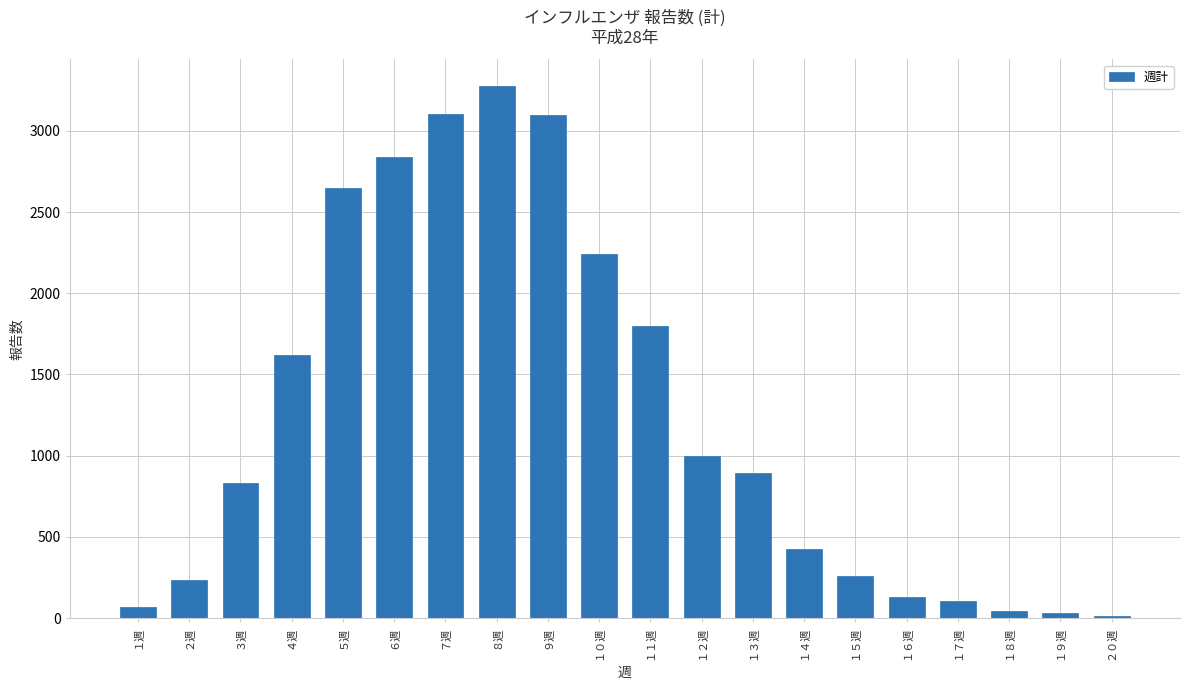

What is the sum of all values?

24644